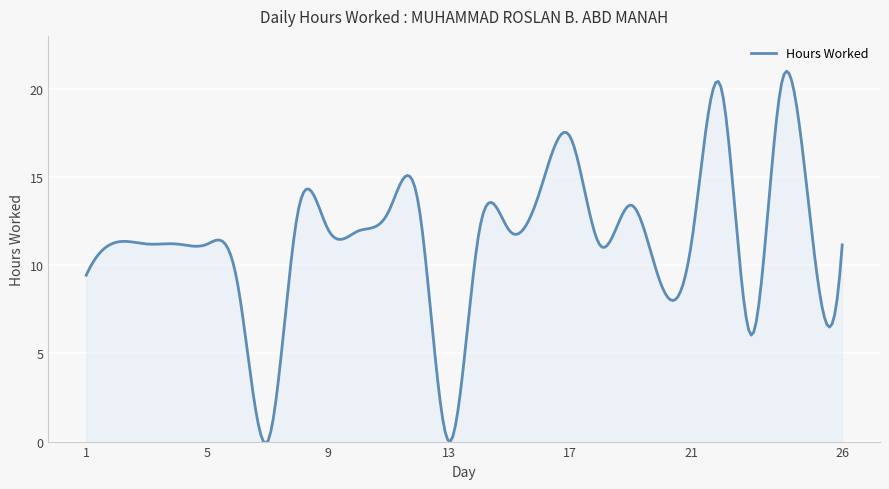

What is the difference between the maximum and minimum values?

21.1